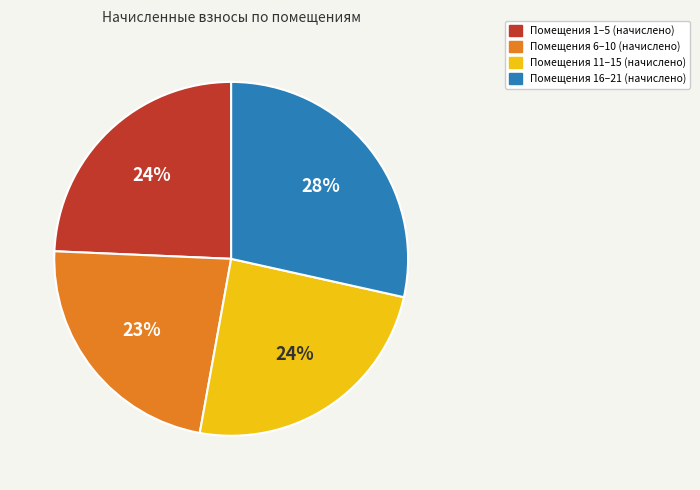

How many slices are in this pie chart?

4